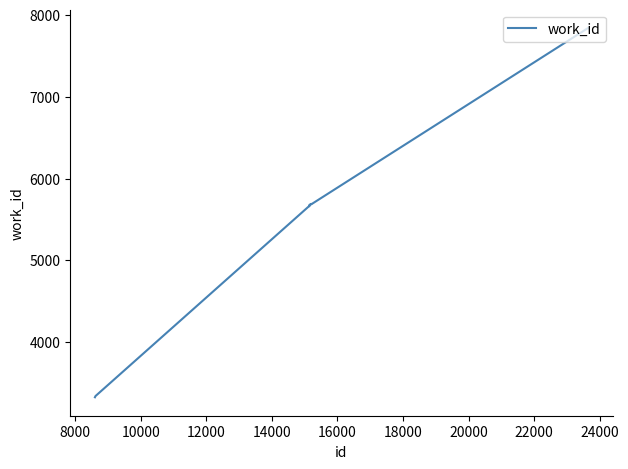

What is the difference between the maximum and minimum values?

4512